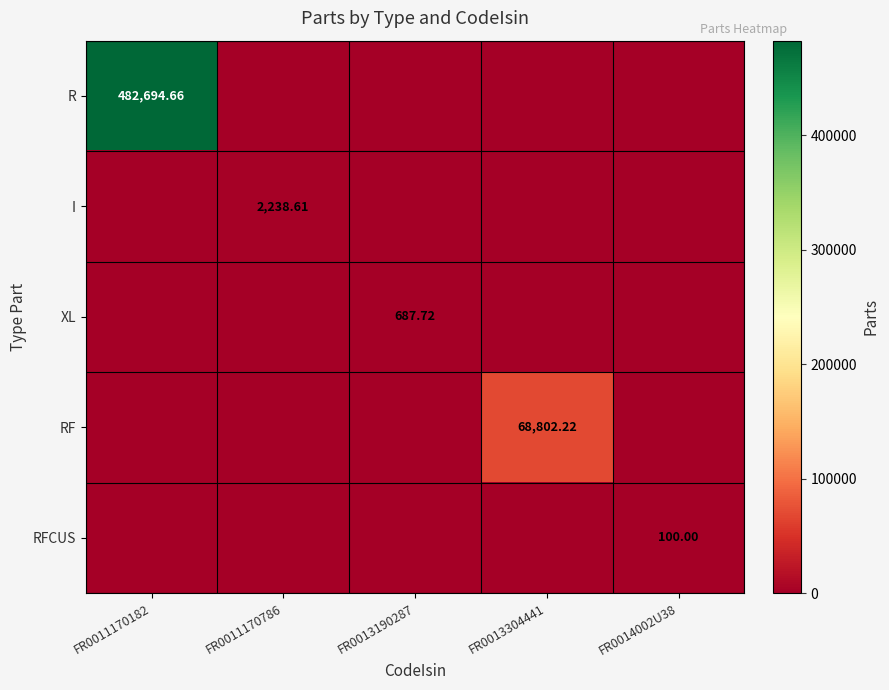

The value of R at FR0011170786 is 0.0. True or false?

True